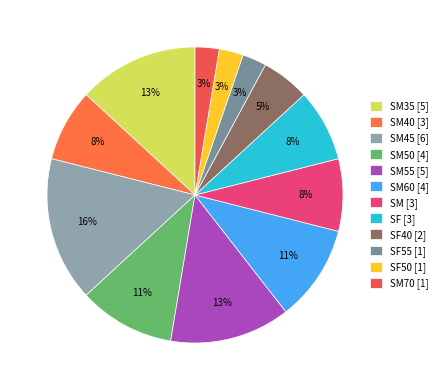

How many segments does this pie chart have?

12